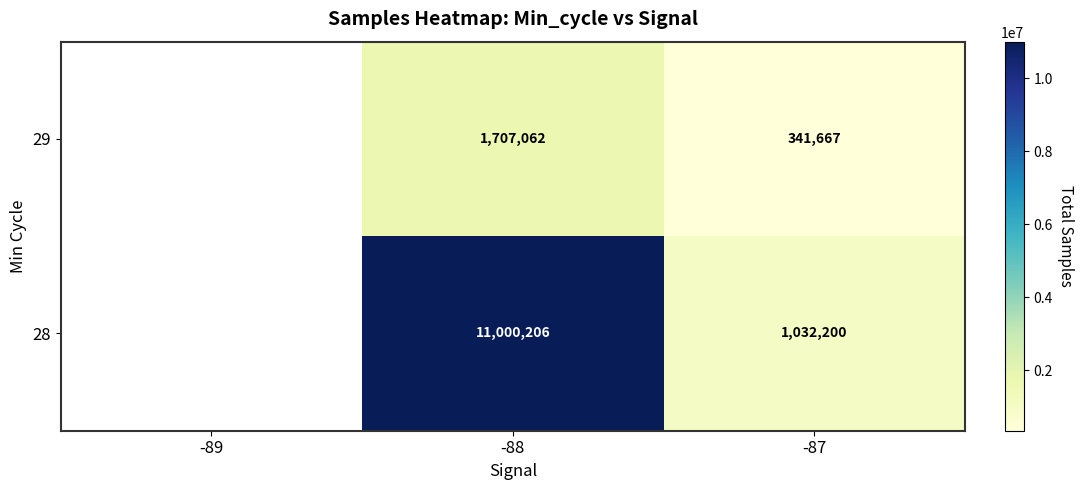

The value of 29 at -88 is 2595435. True or false?

False